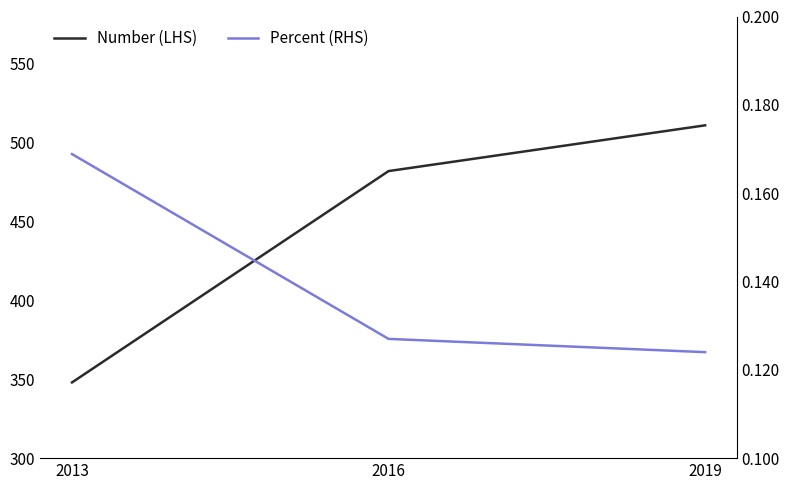

Where is Number (LHS) nearest to the value 429?

2016